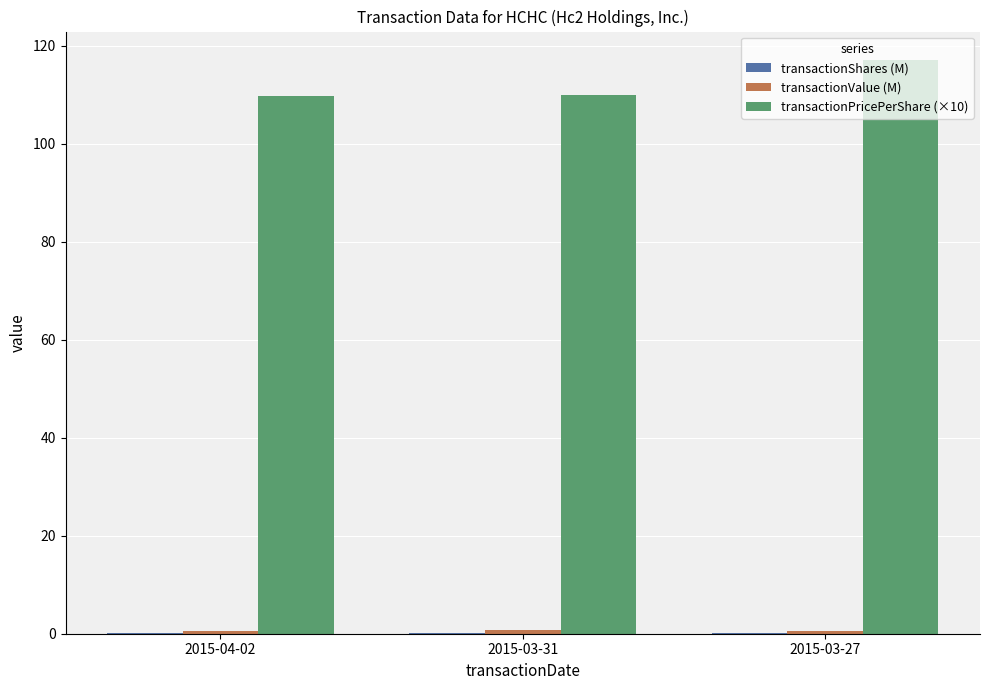

The transactionPricePerShare (×10) series shows 117.1 at 2015-03-27. True or false?

True